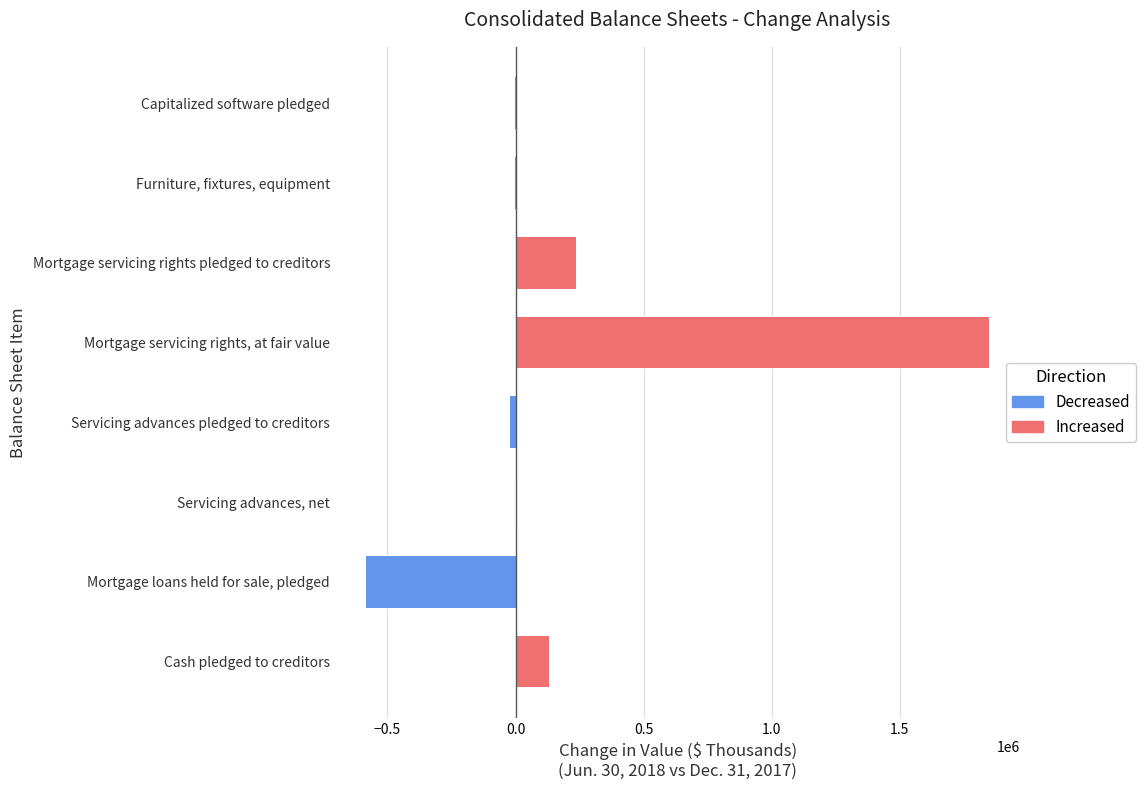

How many distinct data groups are displayed?

2